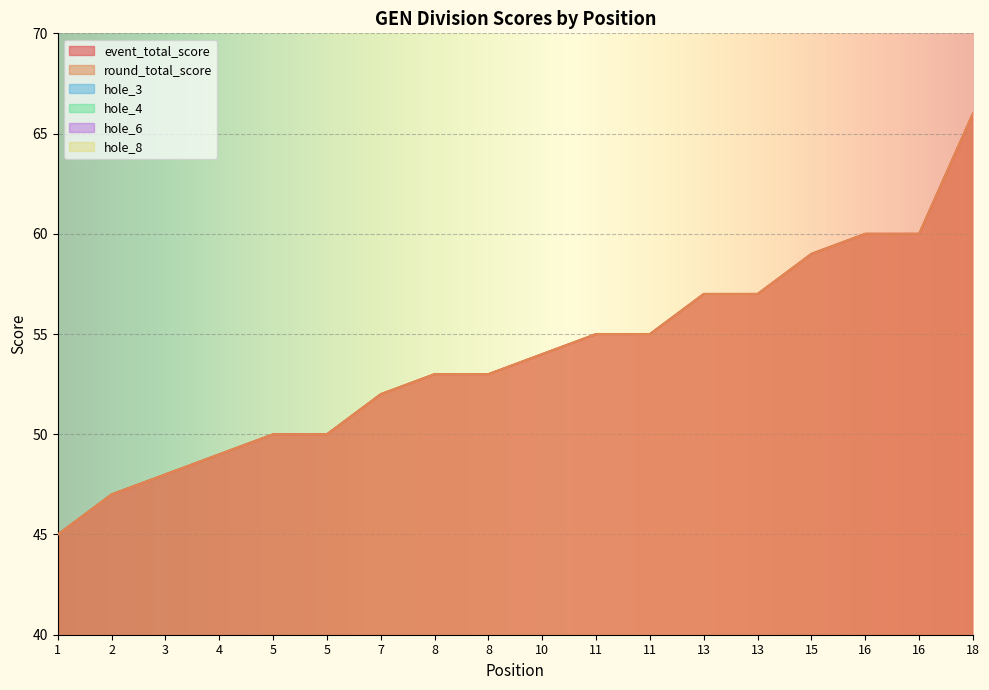

Rank the categories by event_total_score value from highest to lowest.

18, 16, 16, 15, 13, 13, 11, 11, 10, 8, 8, 7, 5, 5, 4, 3, 2, 1